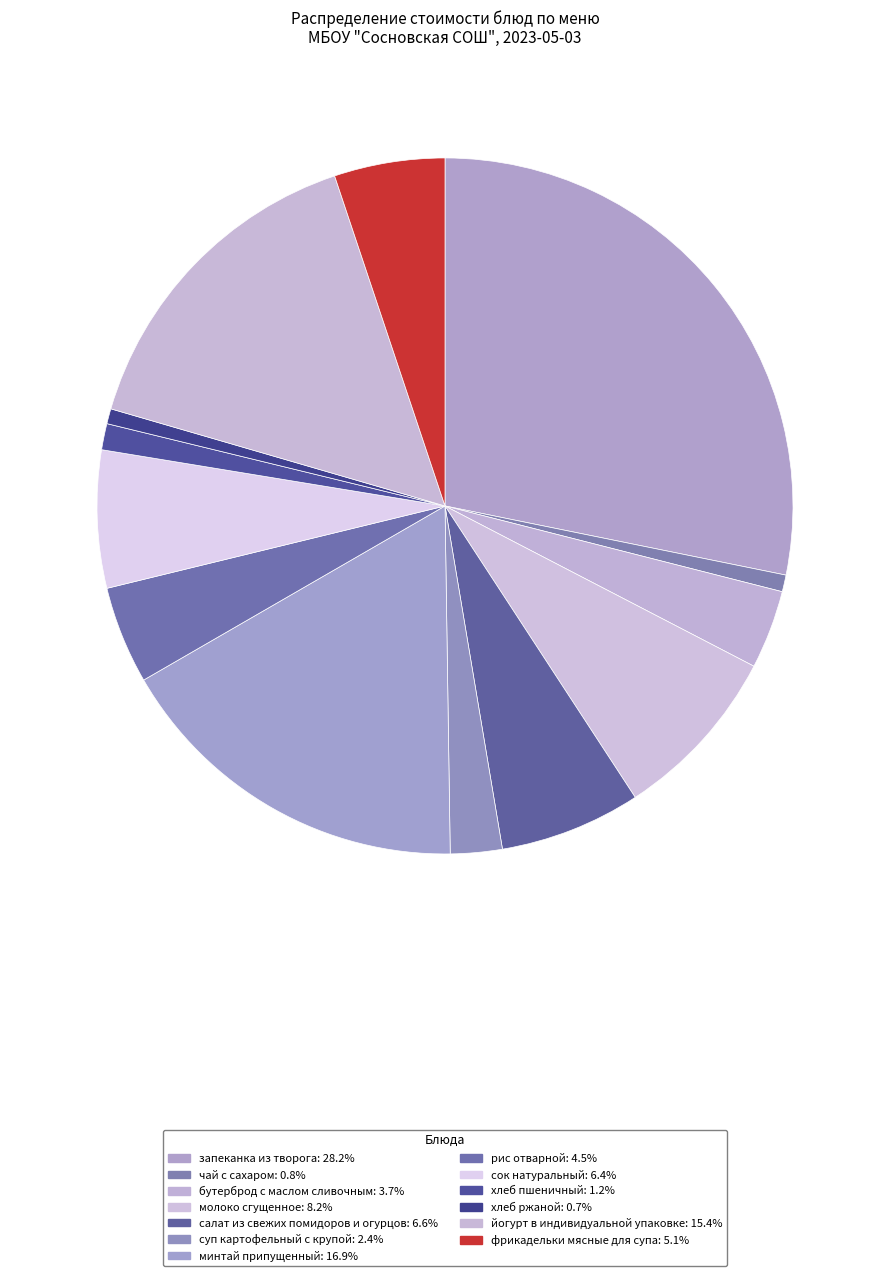

The бутерброд с маслом сливочным slice represents 4% of the pie. True or false?

True